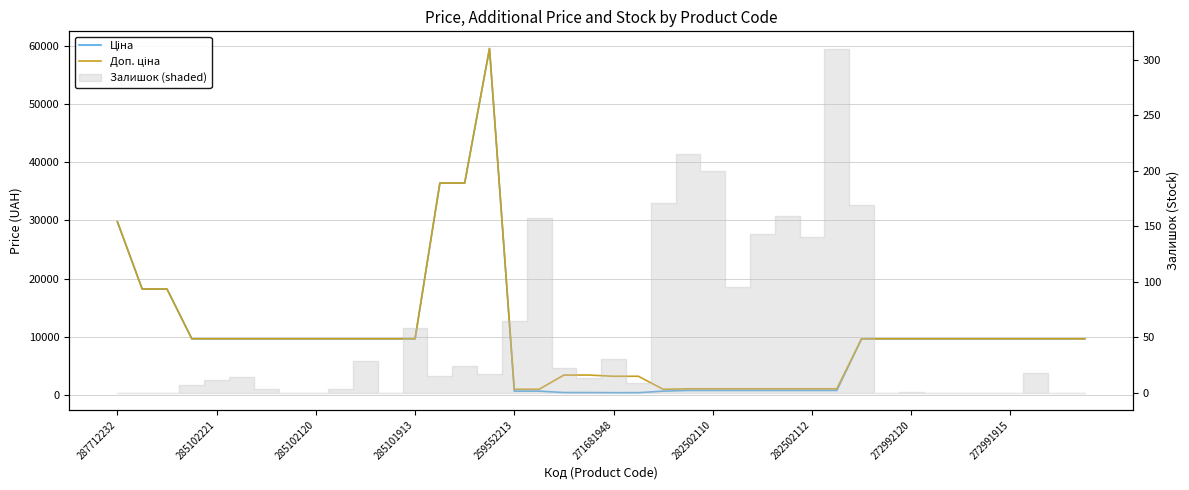

Reading right to left, what are all the values shown in this chart?

Ціна: 9664.7	9664.7	9664.7	9664.7	9664.7	9664.7	9664.7	9664.7	9664.7	9664.7	793.0	793.0	793.0	793.0	793.0	793.0	793.0	672.1	403.6	403.6	429.3	429.3	672.1	672.1	59523.0	36424.0	36424.0	9664.7	9664.7	9664.7	9664.7	9664.7	9664.7	9664.7	9664.7	9664.7	9664.7	18212.0	18212.0	29761.5
Доп. ціна: 9664.7	9664.7	9664.7	9664.7	9664.7	9664.7	9664.7	9664.7	9664.7	9664.7	1074.6	1074.6	1074.6	1074.6	1074.6	1074.6	1074.6	992.7	3228.8	3228.8	3434.6	3434.6	992.7	992.7	59523.0	36424.0	36424.0	9664.7	9664.7	9664.7	9664.7	9664.7	9664.7	9664.7	9664.7	9664.7	9664.7	18212.0	18212.0	29761.5